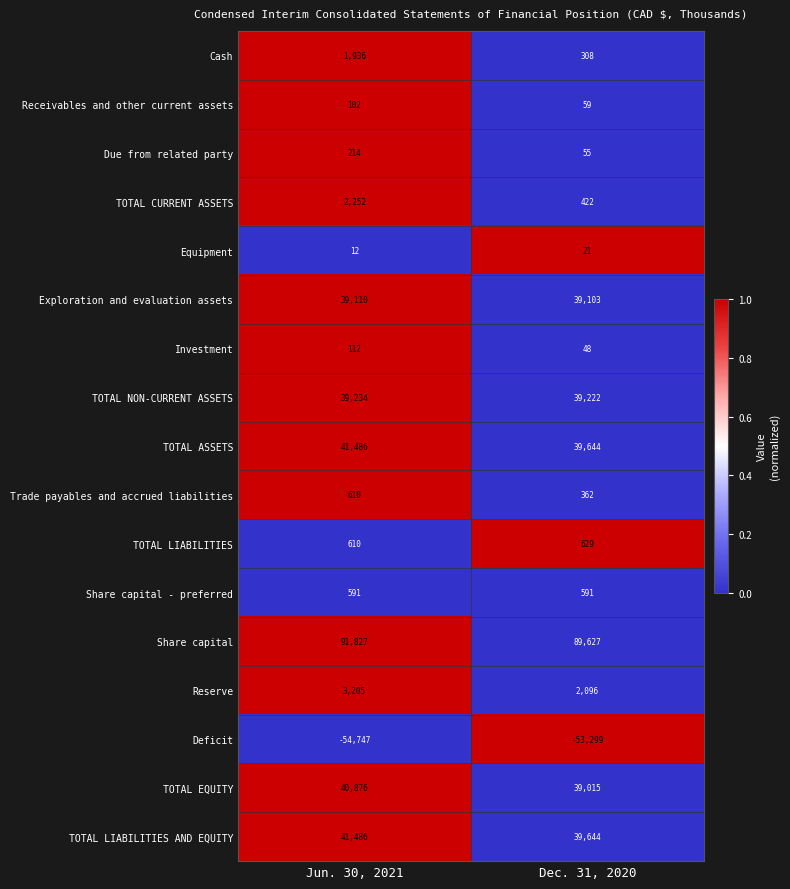

The Receivables and other current assets series shows 102 at Jun. 30, 2021. True or false?

True